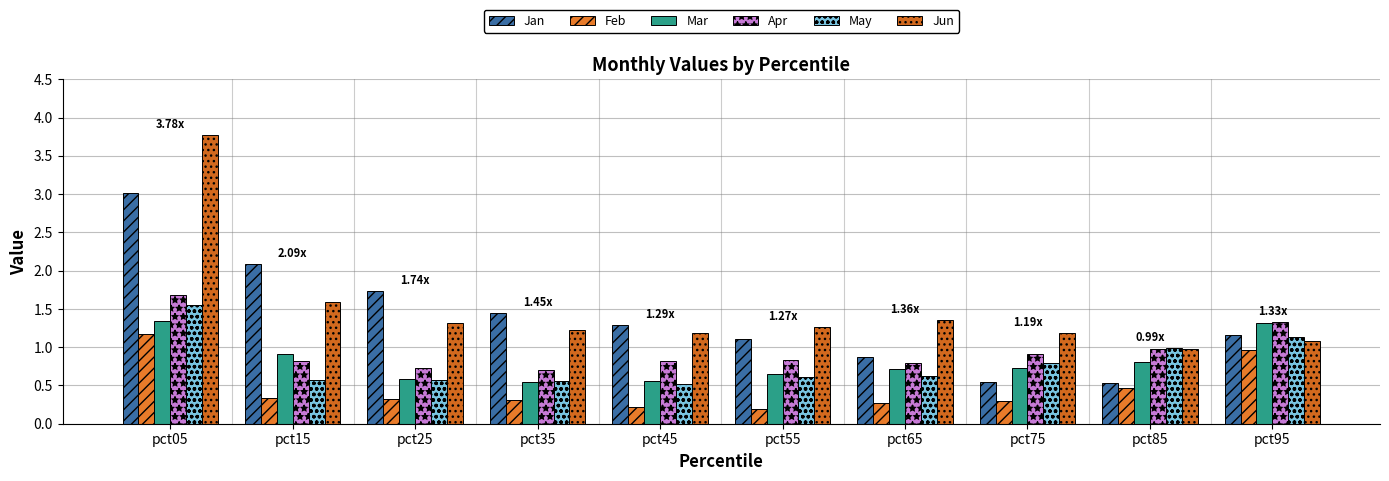

How many values in the Jun series are below 1?

1